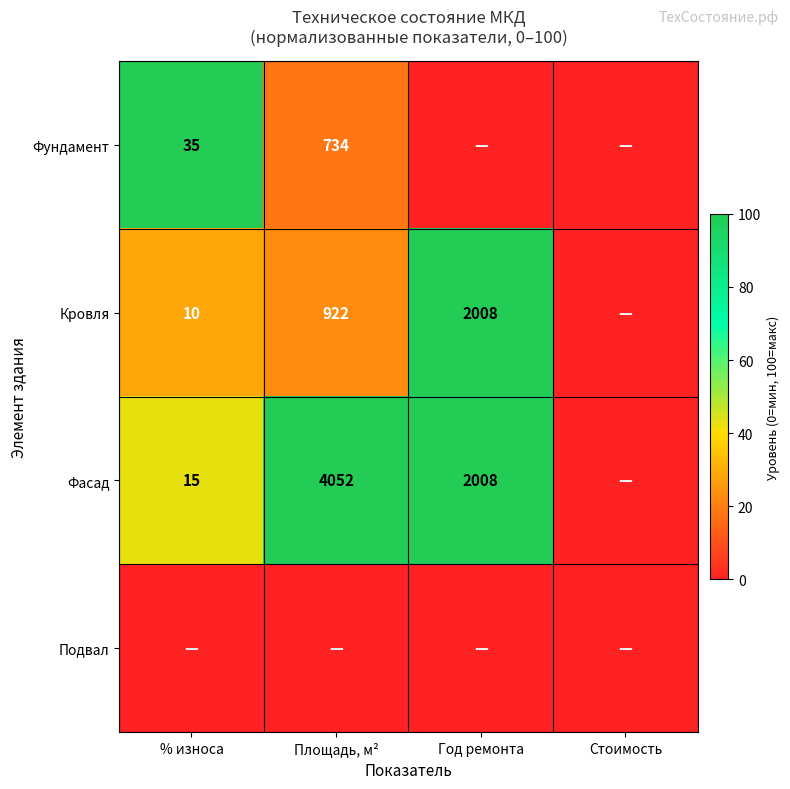

True or false: Кровля has a value of 922 at Площадь, м².

True